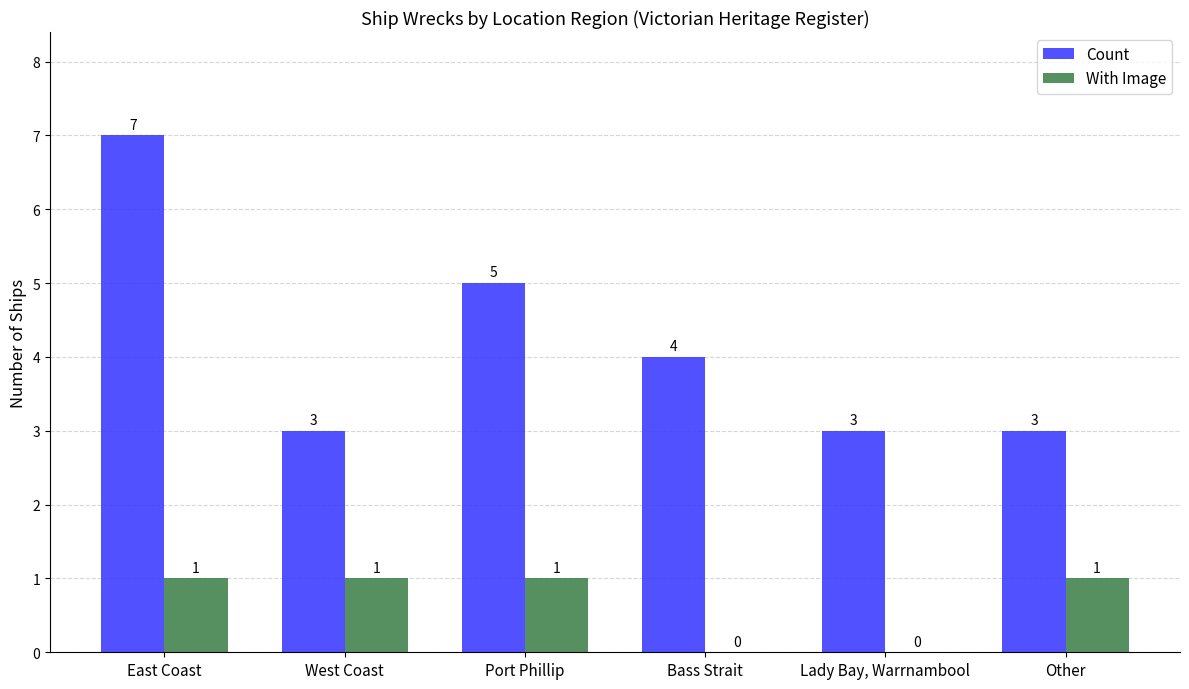

What is the approximate value of Count at Other?

3